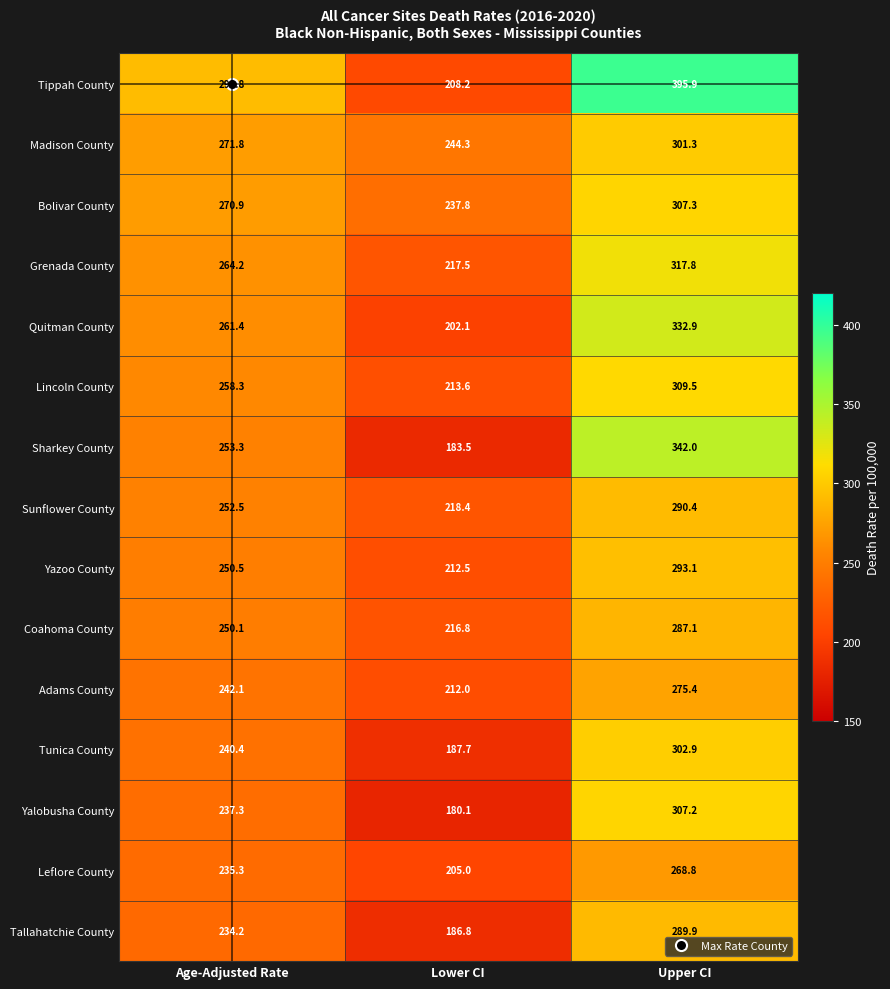

How many data points in Grenada County are less than 264?

1